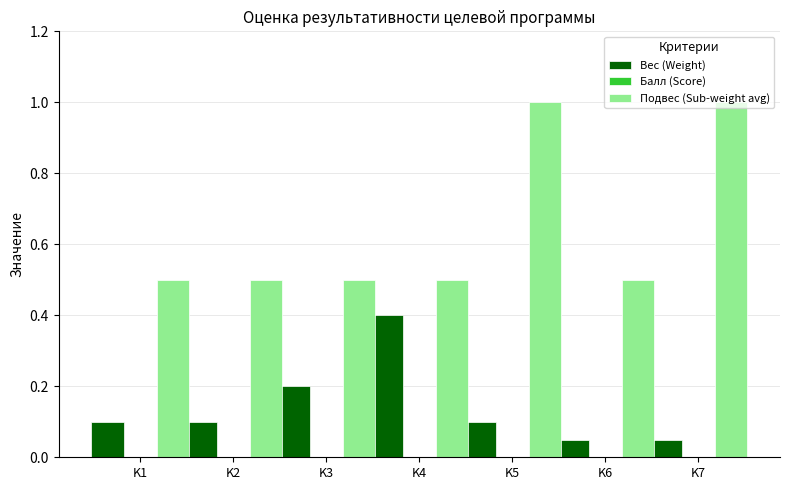

What is the spread (max minus min) of values at K1?

0.4